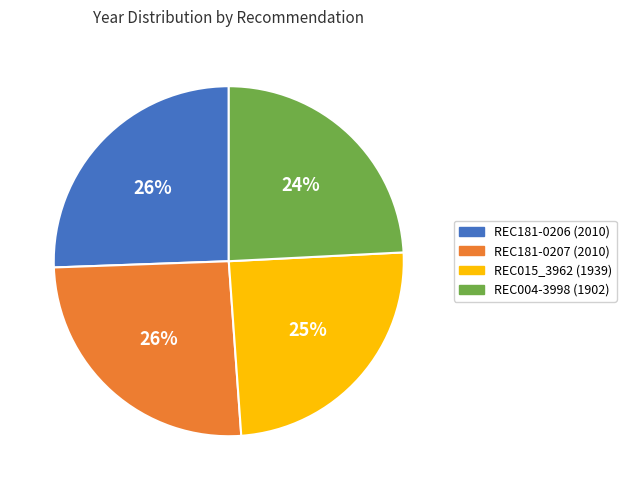

Is it true that REC181-0206 is 26% of the pie?

True